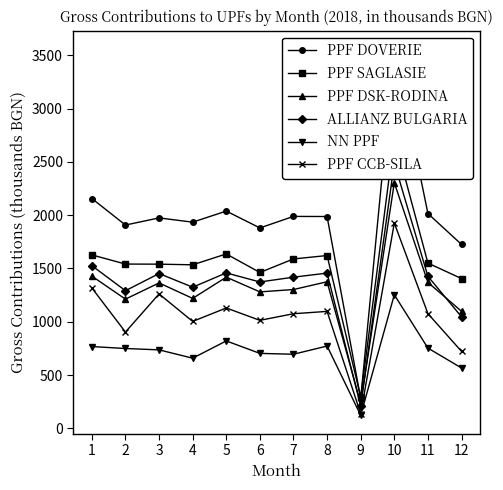

What is the lowest value of the PPF SAGLASIE series?

293